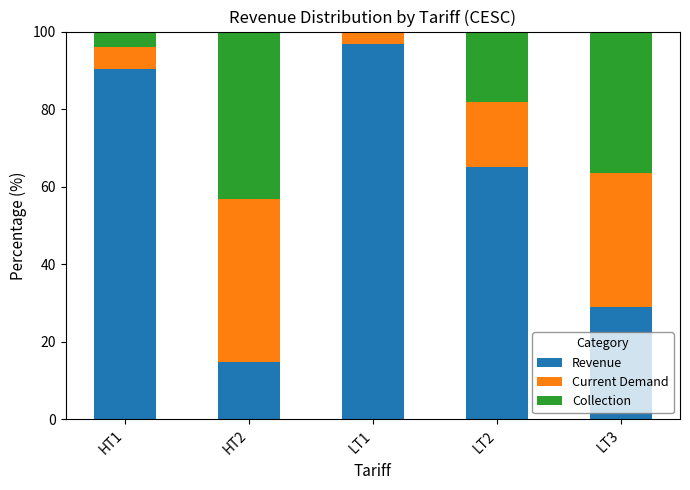

What is the total value across all series at LT2?

100.0